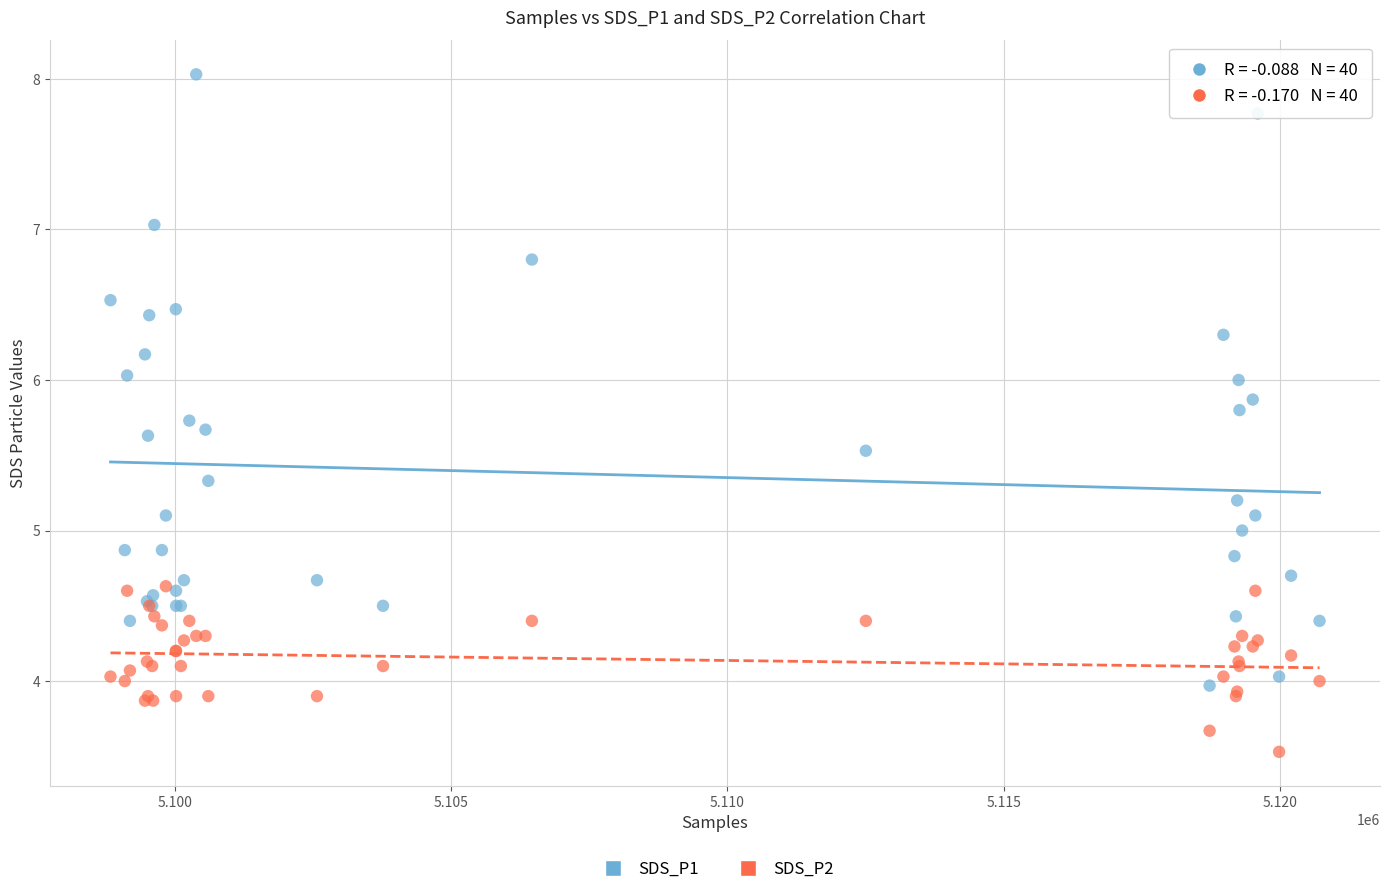

Which series reaches the minimum Y coordinate?

SDS_P2